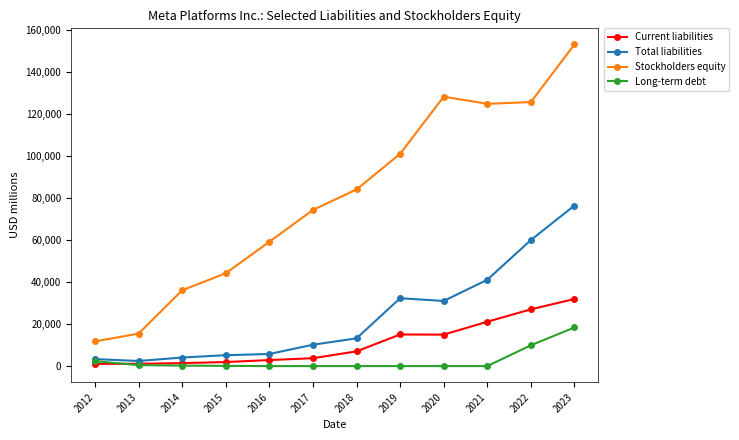

What are all the series names shown in the legend?

Current liabilities, Total liabilities, Stockholders equity, Long-term debt